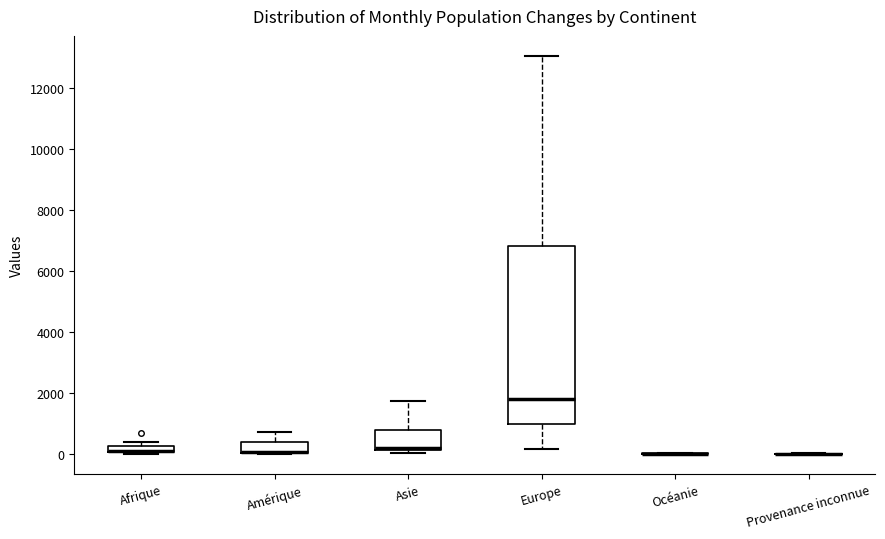

Where does the upper whisker of the box for Asie end on the y-axis? The values are not printed on the chart, so give them approximately, as read against the axis.

1800